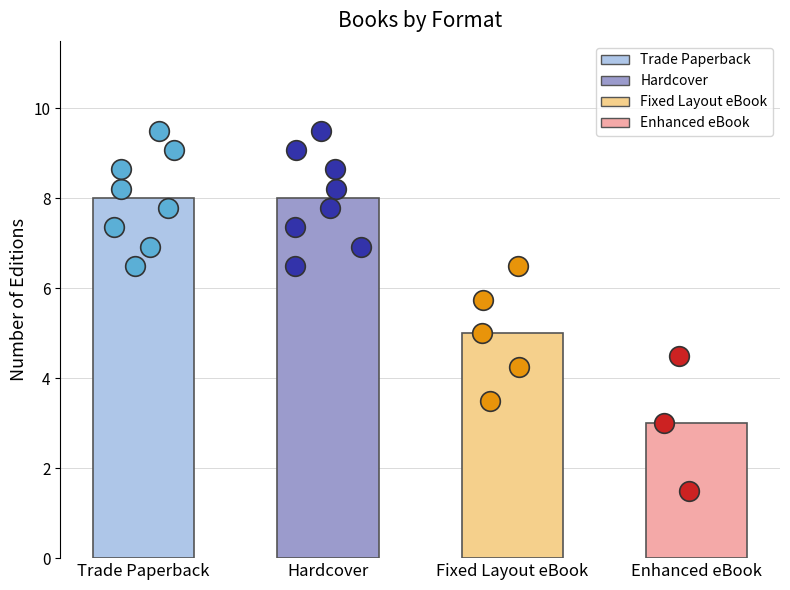

Between Hardcover and Enhanced eBook, which is larger?

Hardcover